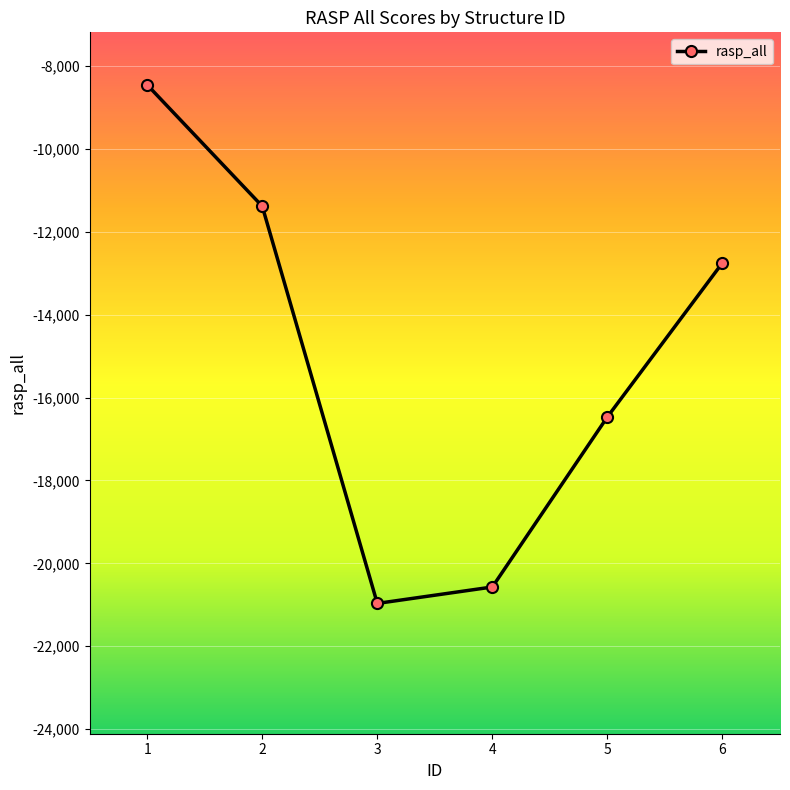

What is the sum of all values?

-90581.2